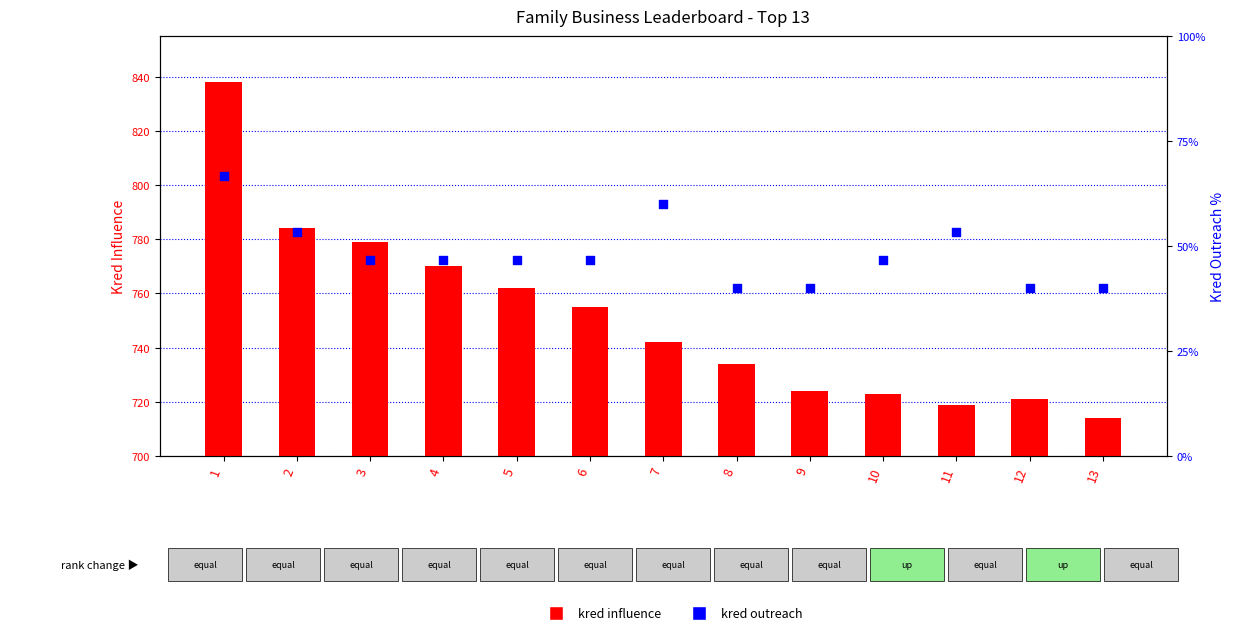

Which series contains the highest Y value?

kred influence